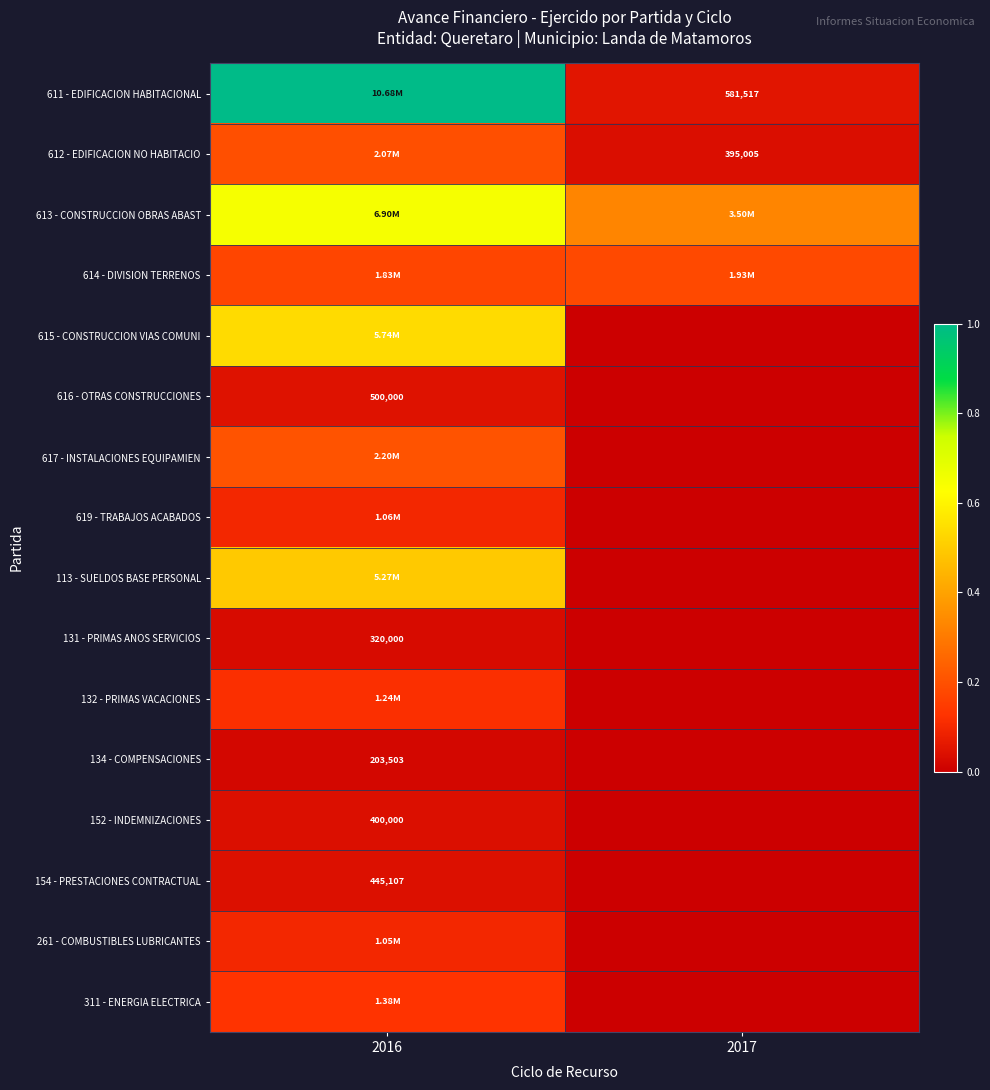

The value of 131 - PRIMAS ANOS SERVICIOS at 2016 is 0.0. True or false?

False